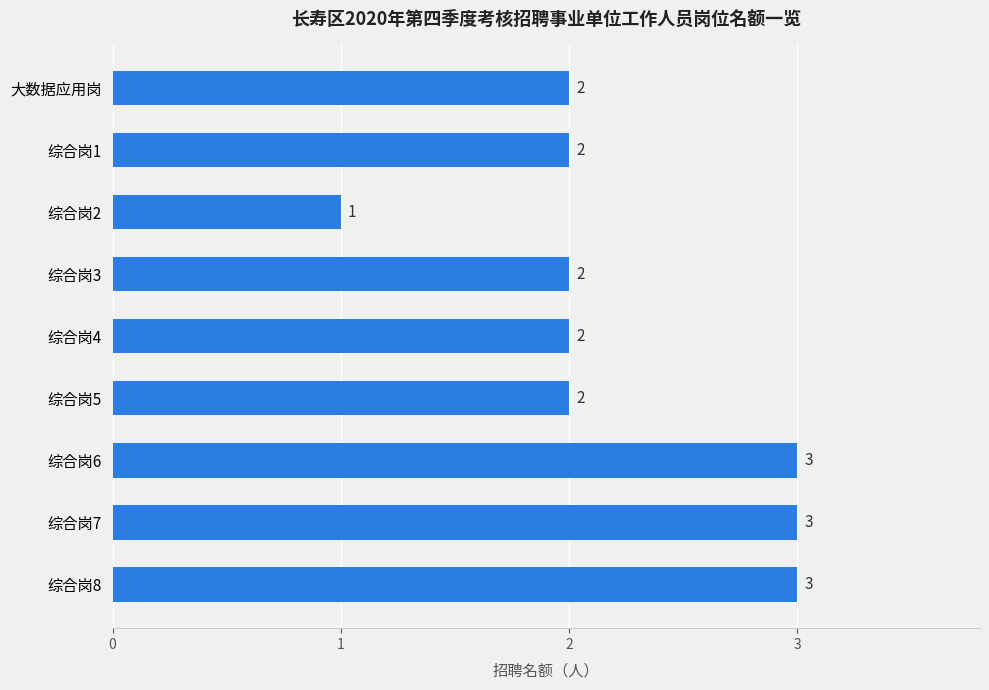

The value at 综合岗5 is 2. True or false?

True